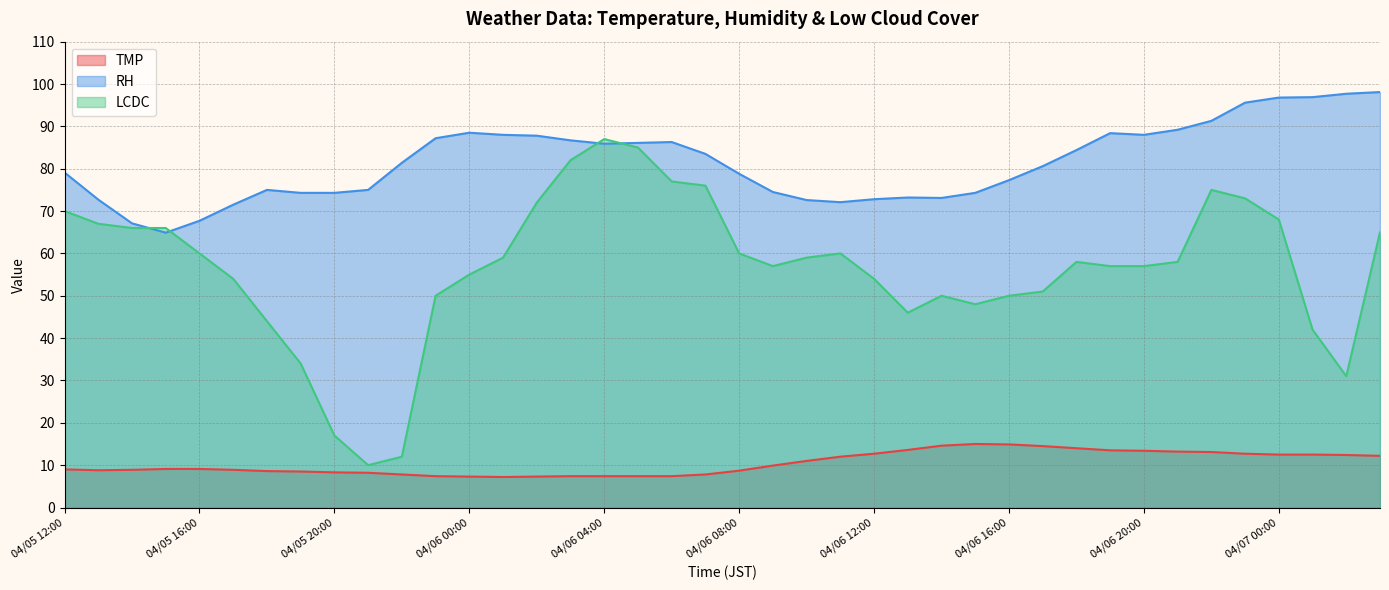

How many categories are shown in the chart?

40